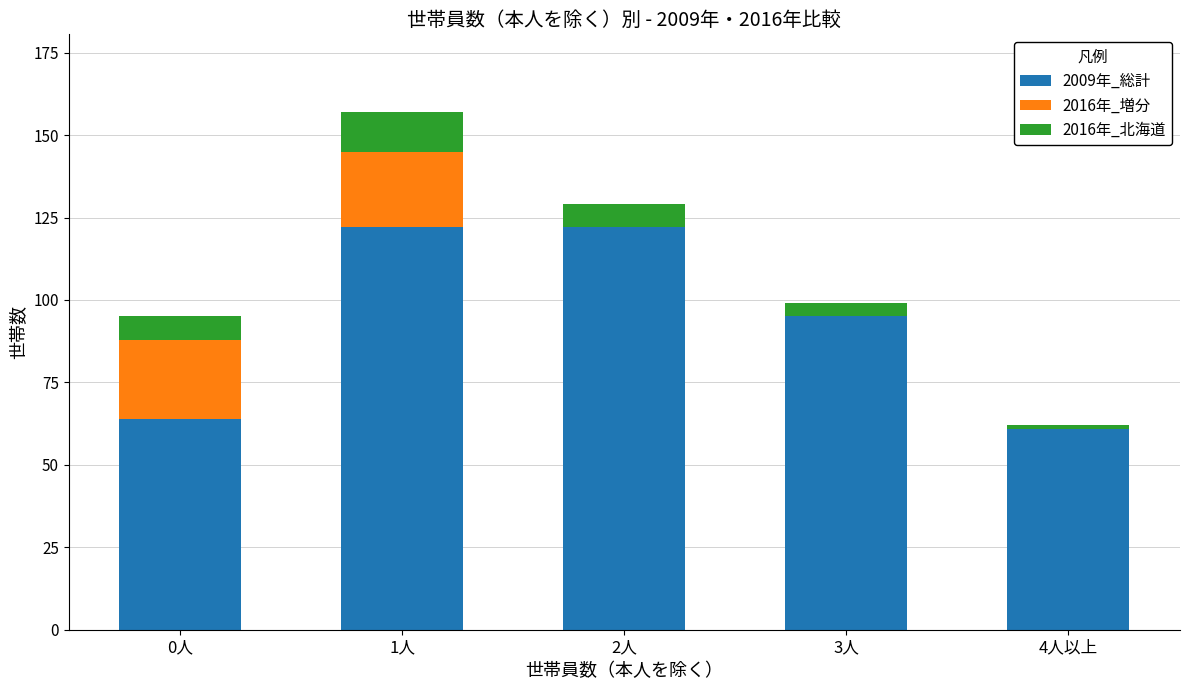

Reading left to right, what are the values for 2009年_総計?

0人=64	1人=122	2人=122	3人=95	4人以上=61